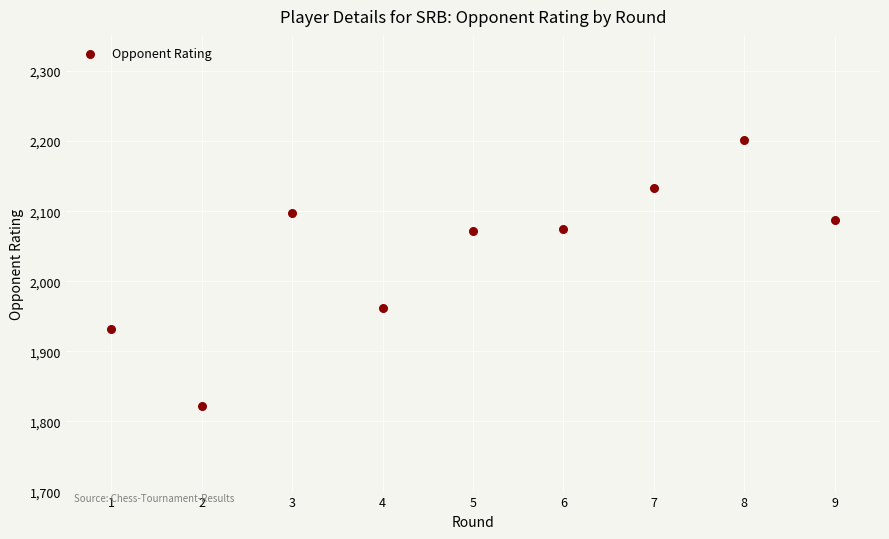

What Y value in the scatter plot is closest to 2012?

1962